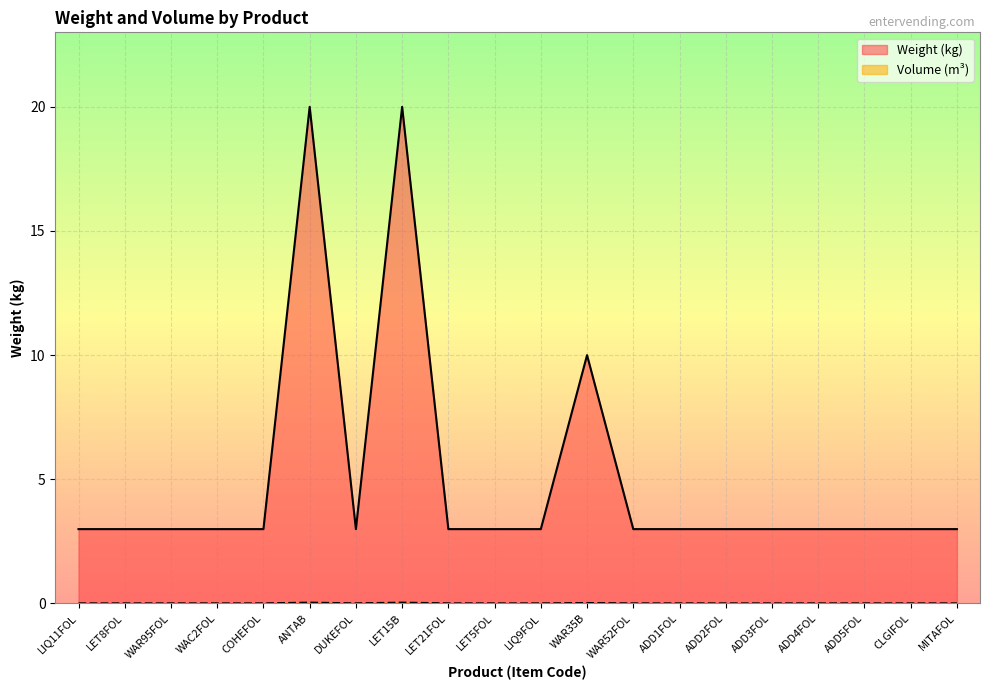

Reading left to right, list all the values displayed in this chart.

Weight (kg): 3.0	3.0	3.0	3.0	3.0	20.0	3.0	20.0	3.0	3.0	3.0	10.0	3.0	3.0	3.0	3.0	3.0	3.0	3.0	3.0
Volume (m³): 0.0	0.0	0.0	0.0	0.0	0.0	0.0	0.0	0.0	0.0	0.0	0.0	0.0	0.0	0.0	0.0	0.0	0.0	0.0	0.0